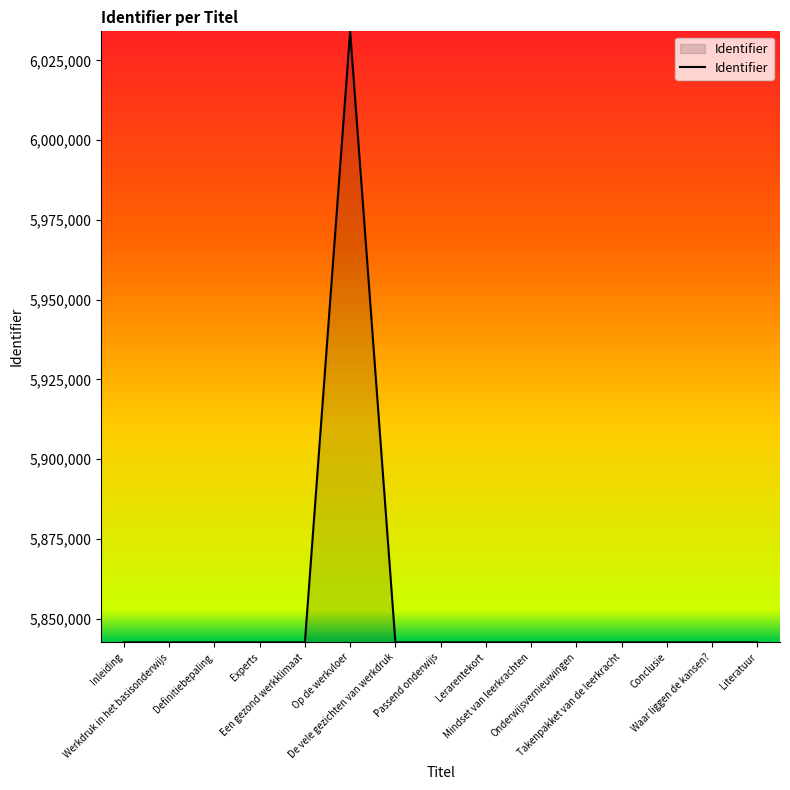

What is the minimum value shown in the chart?

5842551